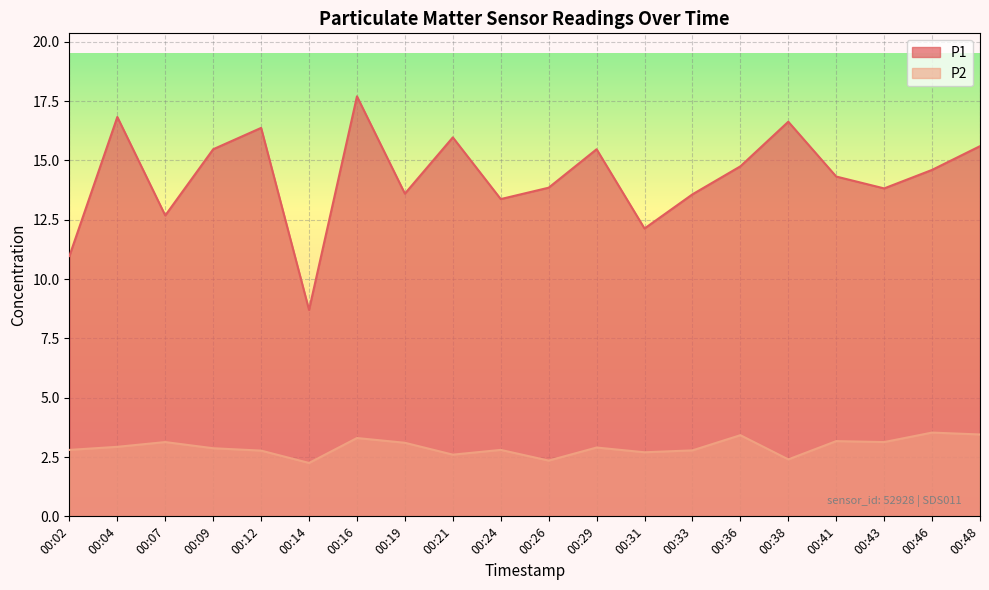

Reading left to right, list all the values displayed in this chart.

P1: 11.0	16.8	12.7	15.5	16.4	8.7	17.7	13.6	16.0	13.4	13.8	15.5	12.1	13.6	14.8	16.6	14.3	13.8	14.6	15.6
P2: 2.8	2.9	3.1	2.9	2.8	2.2	3.3	3.1	2.6	2.8	2.4	2.9	2.7	2.8	3.4	2.4	3.2	3.1	3.5	3.5